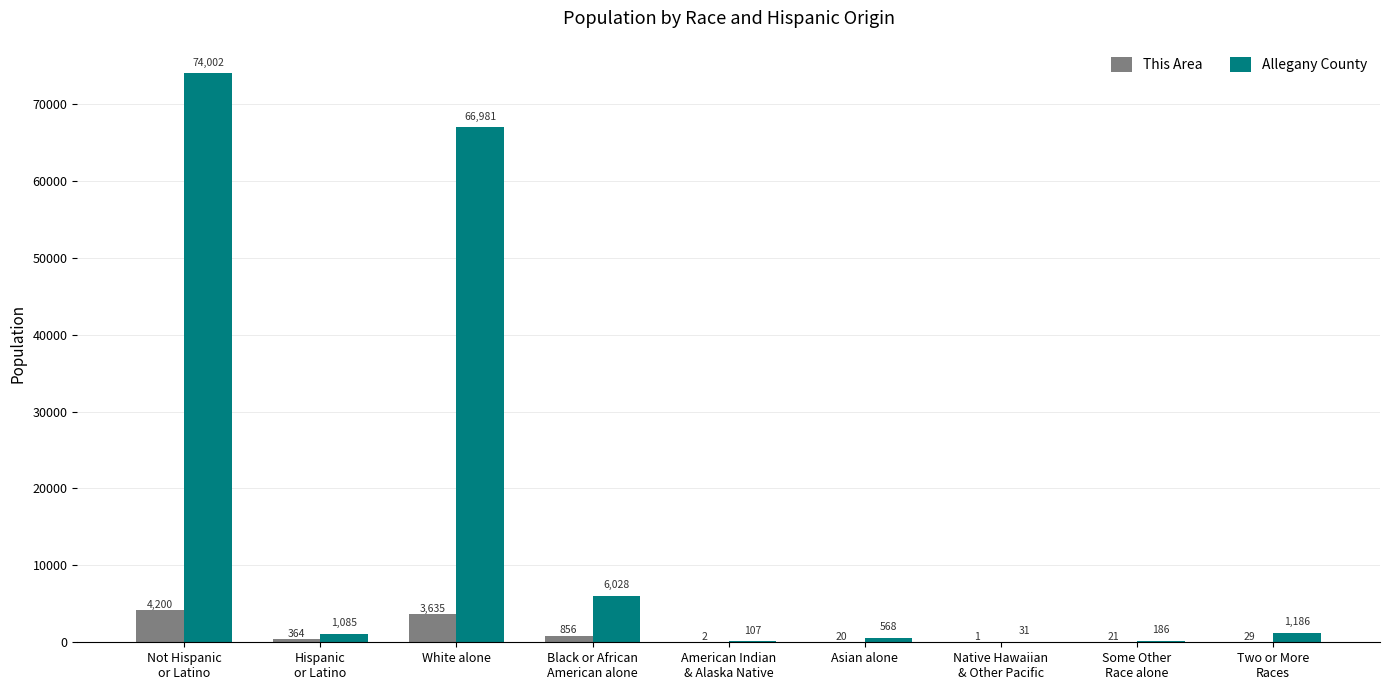

Which series has the largest range (max minus min)?

Allegany County